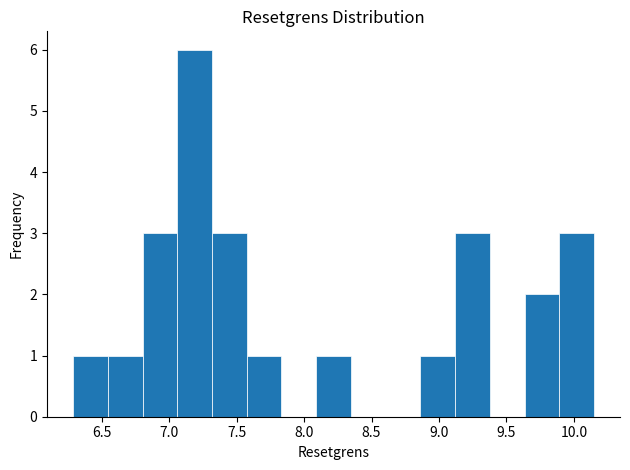

Reading left to right, transcribe this chart: for each bar, give the range it covers on the x-axis and its height. Neither the bar edges nor the heights are printed on the chart, so give them approximately, as read against the axes.

6.30 to 6.55: 1
6.55 to 6.80: 1
6.80 to 7.05: 3
7.05 to 7.30: 6
7.30 to 7.60: 3
7.60 to 7.85: 1
7.85 to 8.10: 0
8.10 to 8.35: 1
8.35 to 8.60: 0
8.60 to 8.85: 0
8.85 to 9.10: 1
9.10 to 9.40: 3
9.40 to 9.65: 0
9.65 to 9.90: 2
9.90 to 10.15: 3